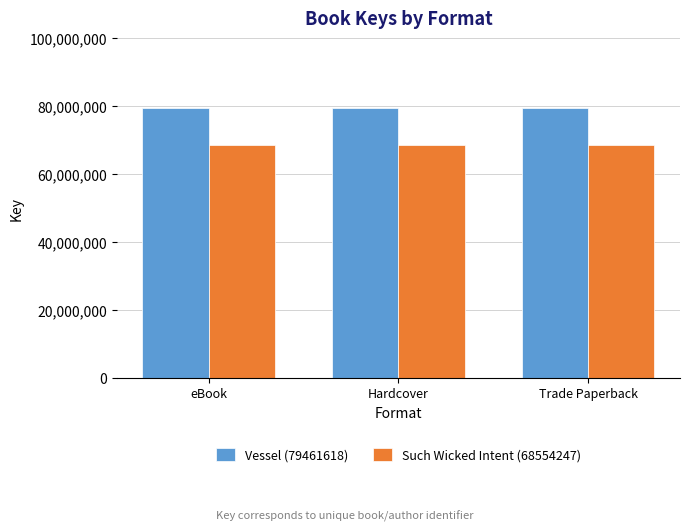

Is the value of Vessel (79461618) at eBook greater than the value of Such Wicked Intent (68554247) at eBook?

Yes